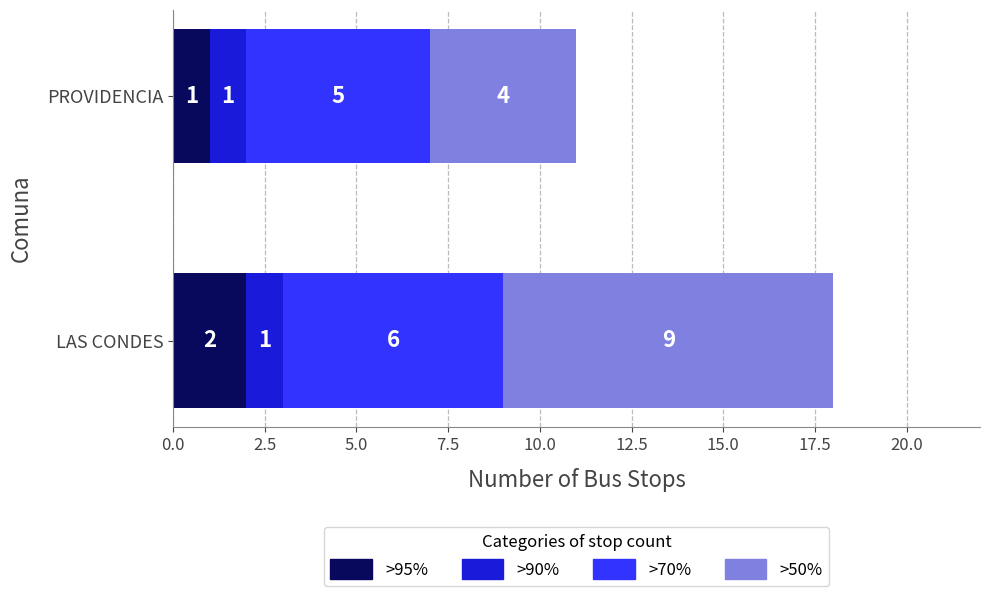

Rank the categories by >95% value from highest to lowest.

LAS CONDES, PROVIDENCIA